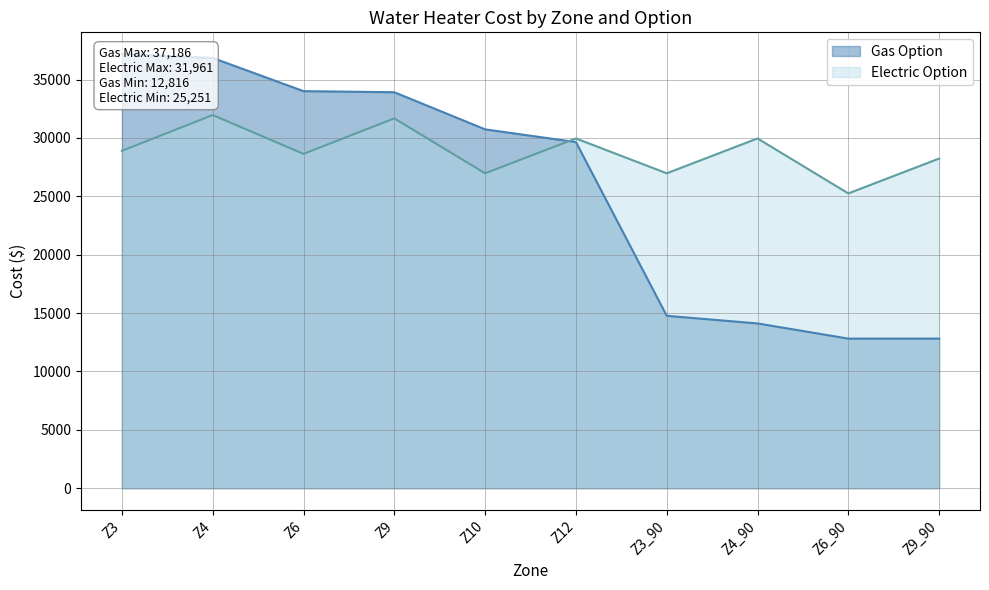

Between Z9 and Z6_90, which series saw the biggest shift?

Gas Option